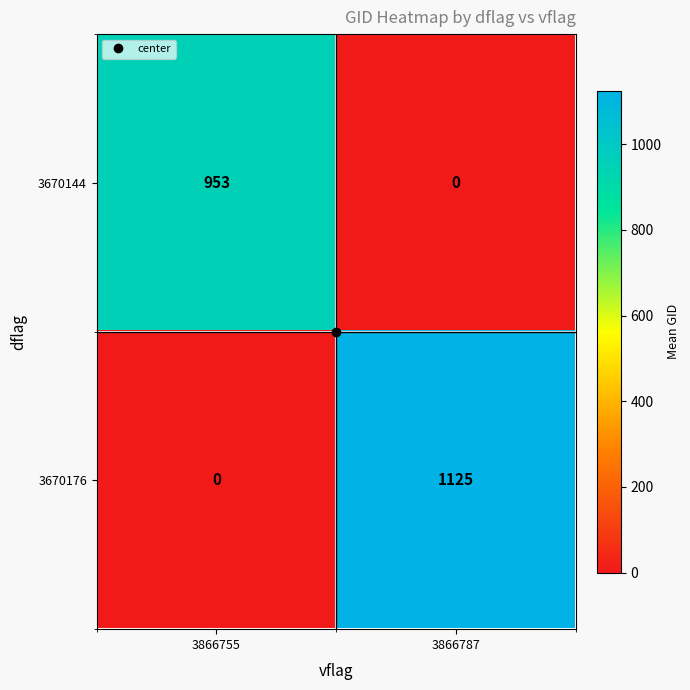

Where is 3670176 nearest to the value 562?

3866755